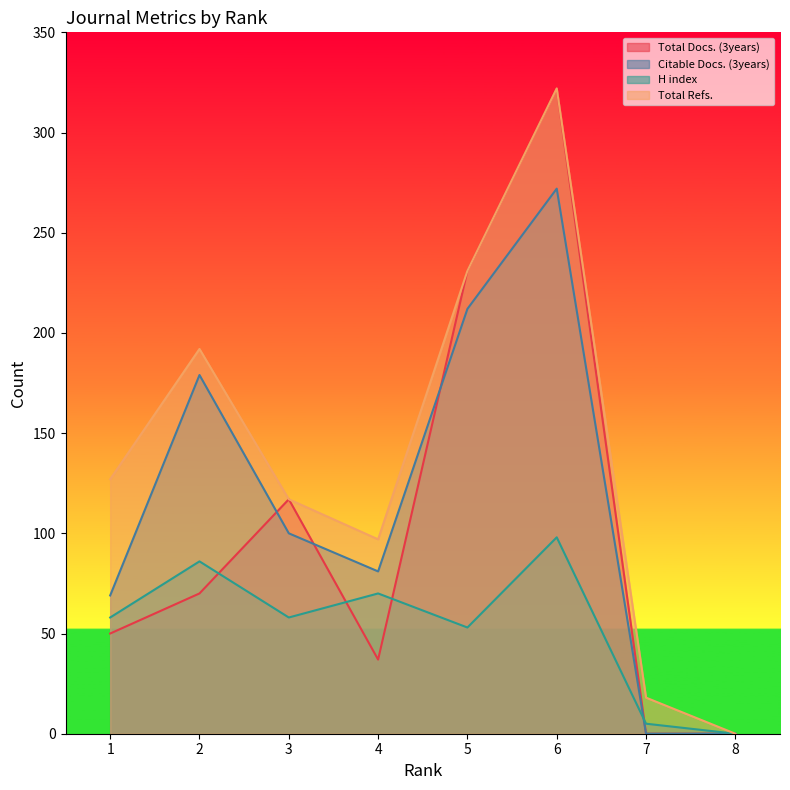

Is the value of Total Docs. (3years) at 6 greater than the value of Citable Docs. (3years) at 2?

Yes